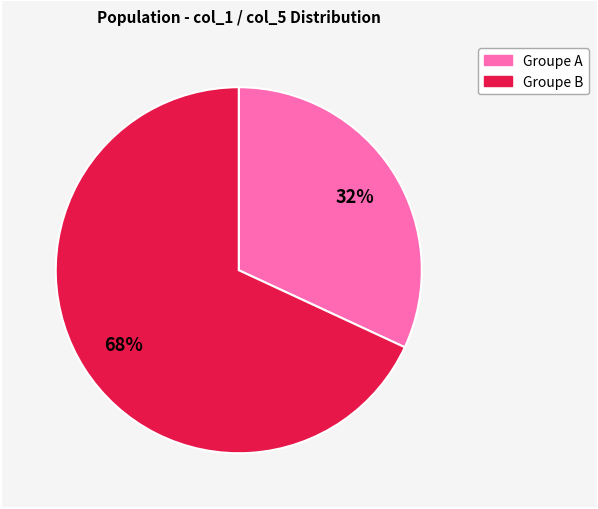

True or false: Groupe B accounts for 83% of the total.

False